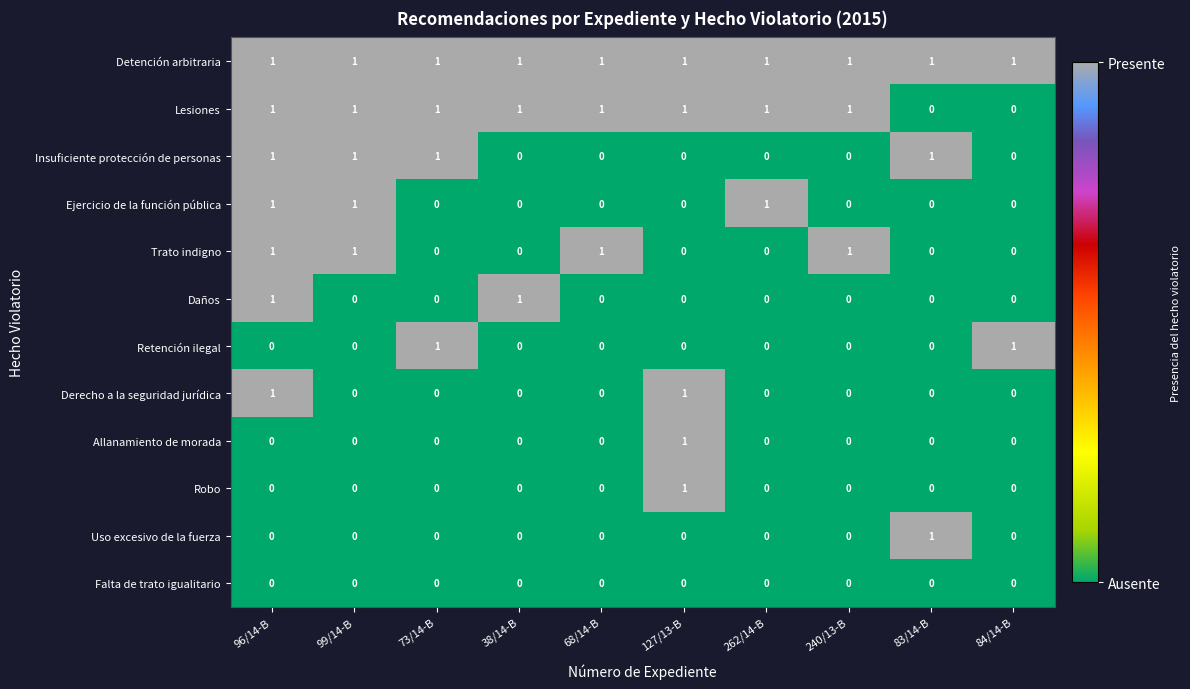

True or false: Lesiones has a value of 1 at 68/14-B.

True